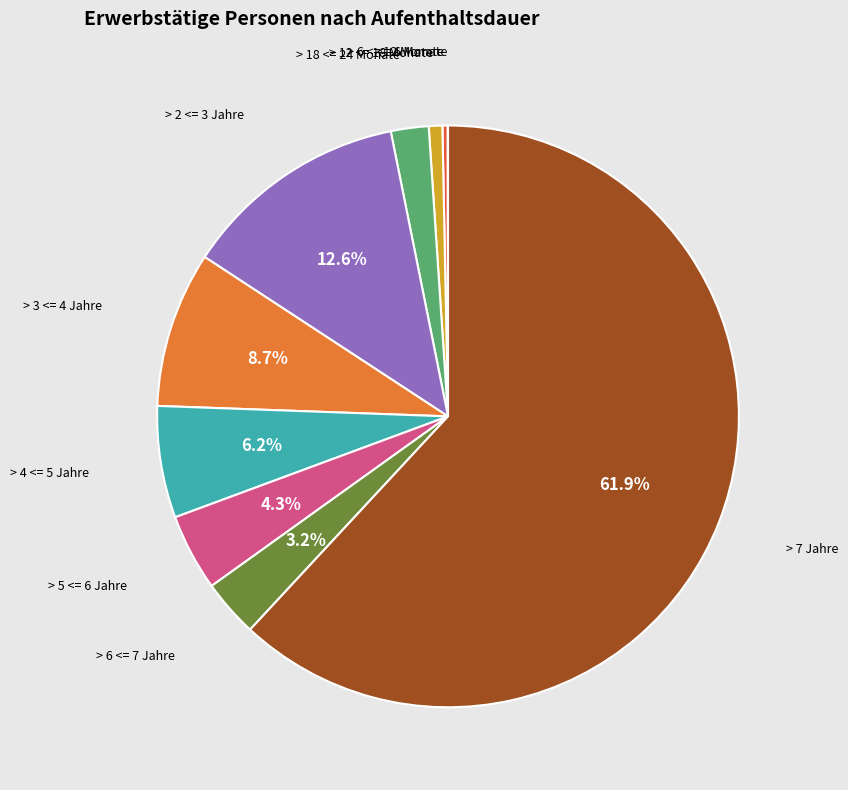

How much of the chart is everything except > 4 <= 5 Jahre?

93.8%